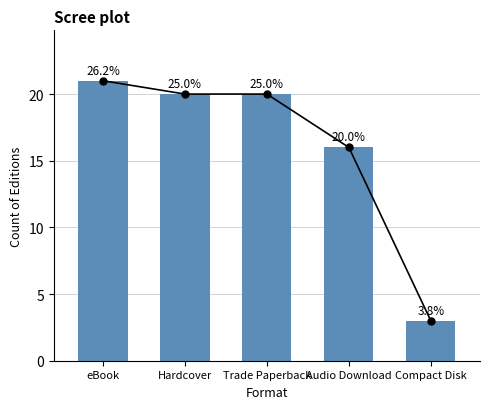

At which label does the data first exceed 20?

eBook